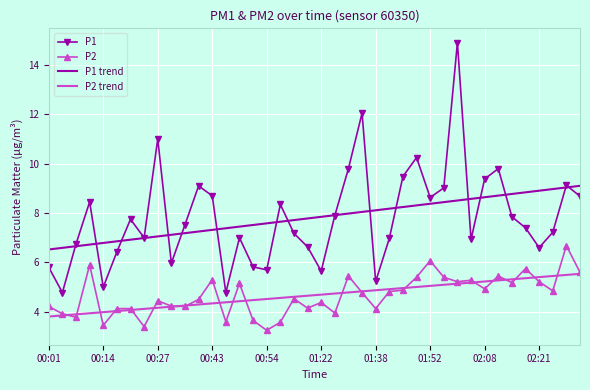

What are all the series names shown in the legend?

P1, P2, P1 trend, P2 trend